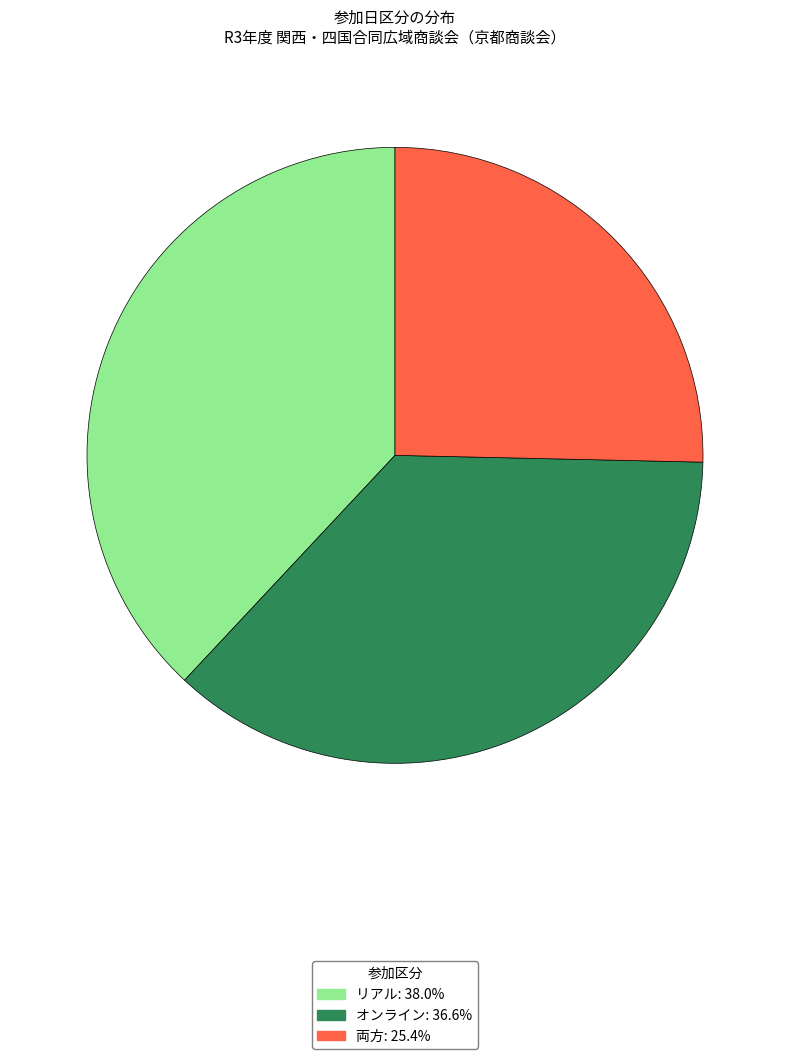

Which has a higher value, 両方 or オンライン?

オンライン